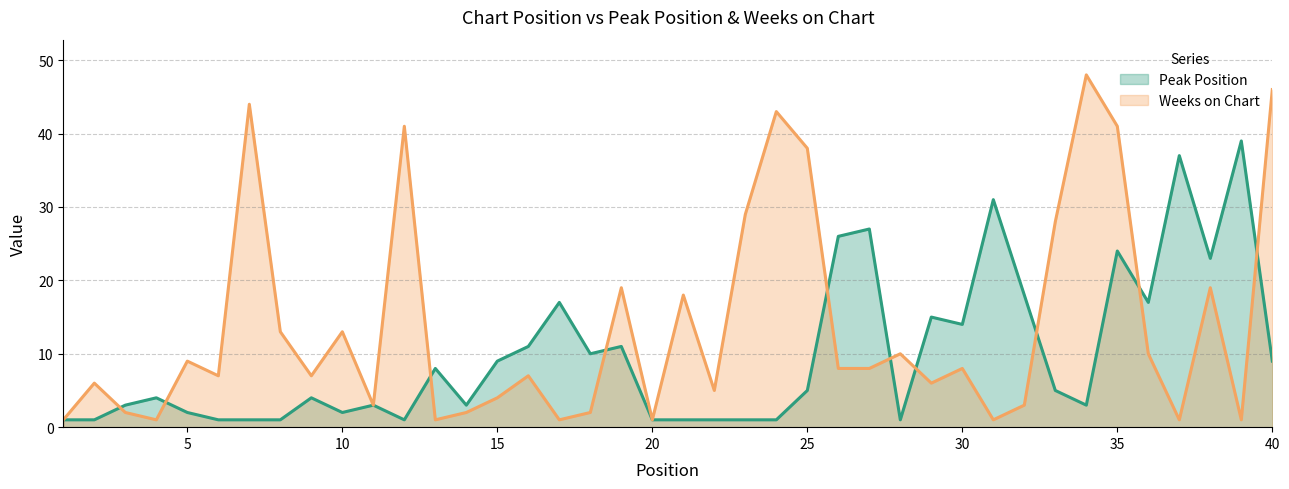

Reading left to right, extract all data points from this chart.

Peak Position: 1	1	3	4	2	1	1	1	4	2	3	1	8	3	9	11	17	10	11	1	1	1	1	1	5	26	27	1	15	14	31	18	5	3	24	17	37	23	39	9
Weeks on Chart: 1	6	2	1	9	7	44	13	7	13	3	41	1	2	4	7	1	2	19	1	18	5	29	43	38	8	8	10	6	8	1	3	28	48	41	10	1	19	1	46